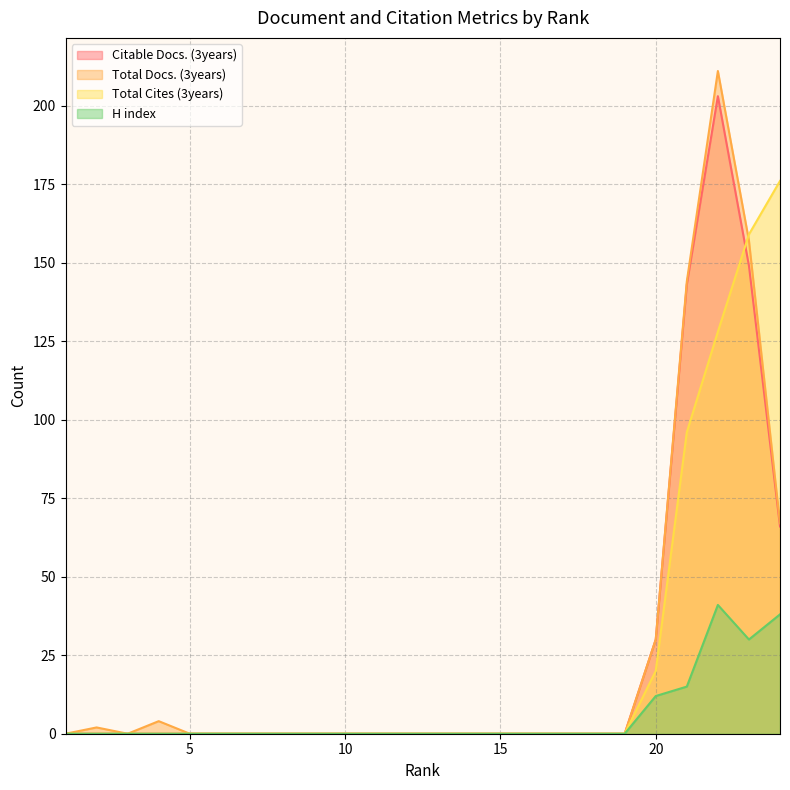

At which label does Total Docs. (3years) reach its peak?

22